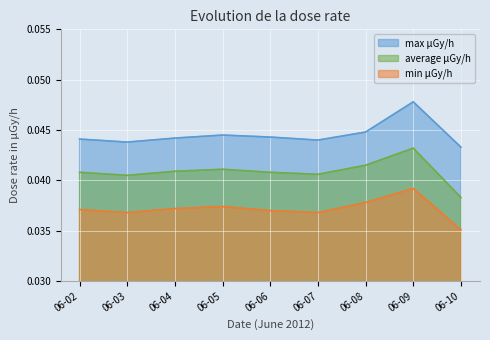

True or false: min μGy/h has a value of 0.1 at 06-08.

False